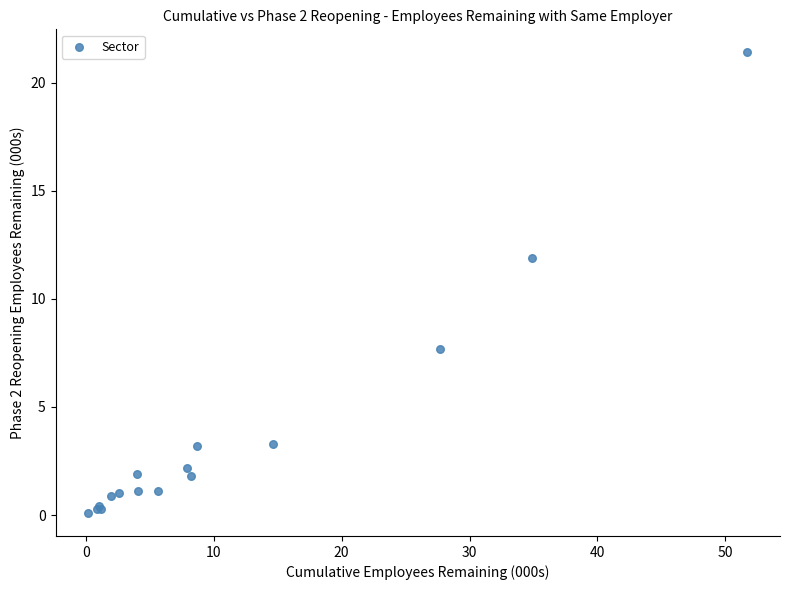

What Y value in the scatter plot is closest to 10?

11.9